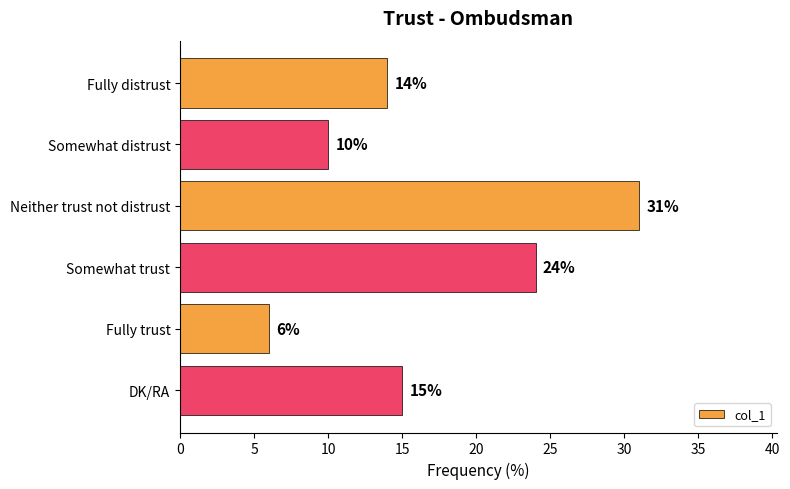

What is the difference between the maximum and minimum values?

25